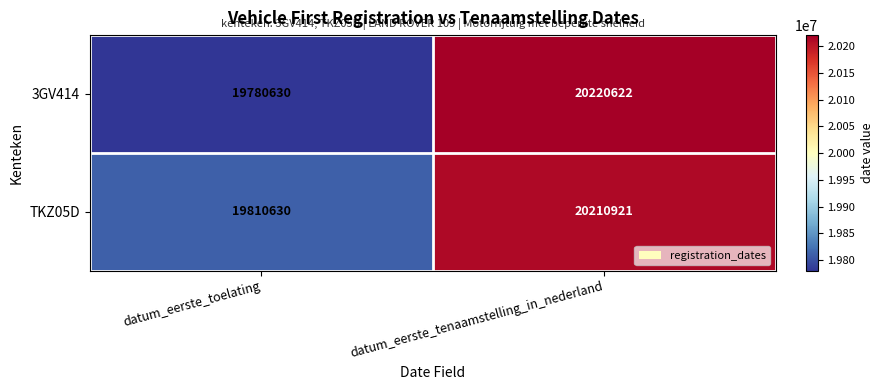

True or false: TKZ05D has a value of 12497479 at datum_eerste_tenaamstelling_in_nederland.

False